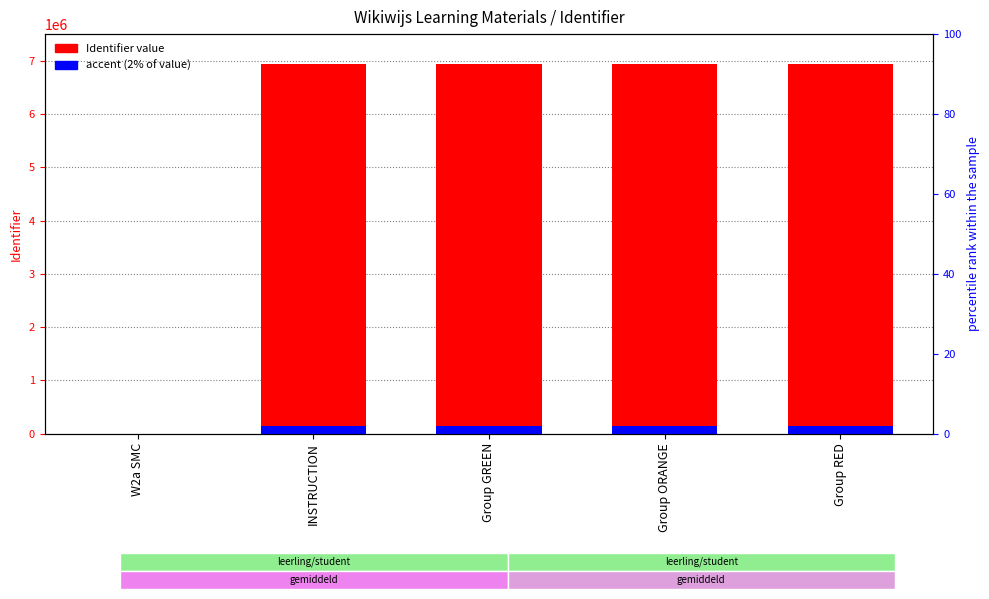

The value of Identifier value at Group RED is 2250679.8. True or false?

False